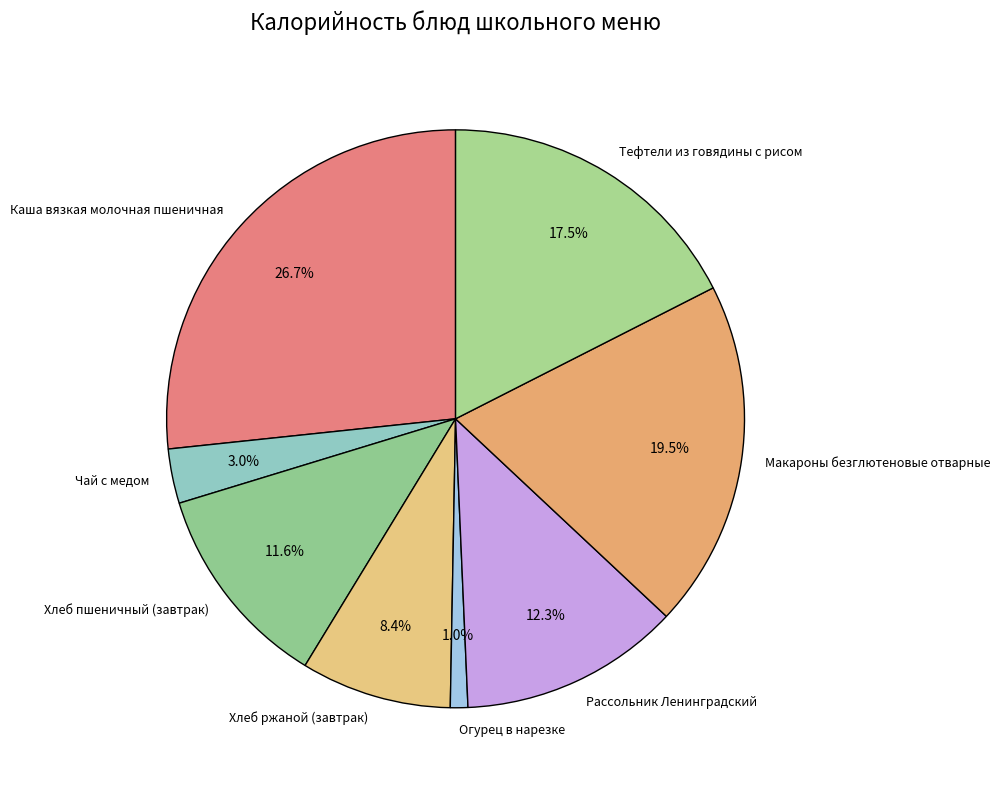

Combined, what portion of the pie is Чай с медом and Каша вязкая молочная пшеничная?

29.7%